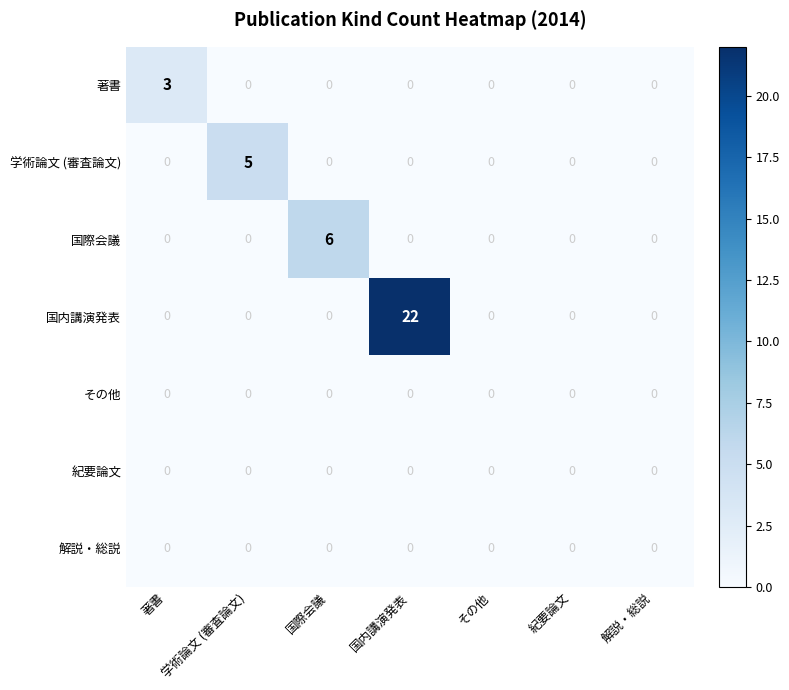

What is the difference between the highest and lowest values at 学術論文 (審査論文)?

5